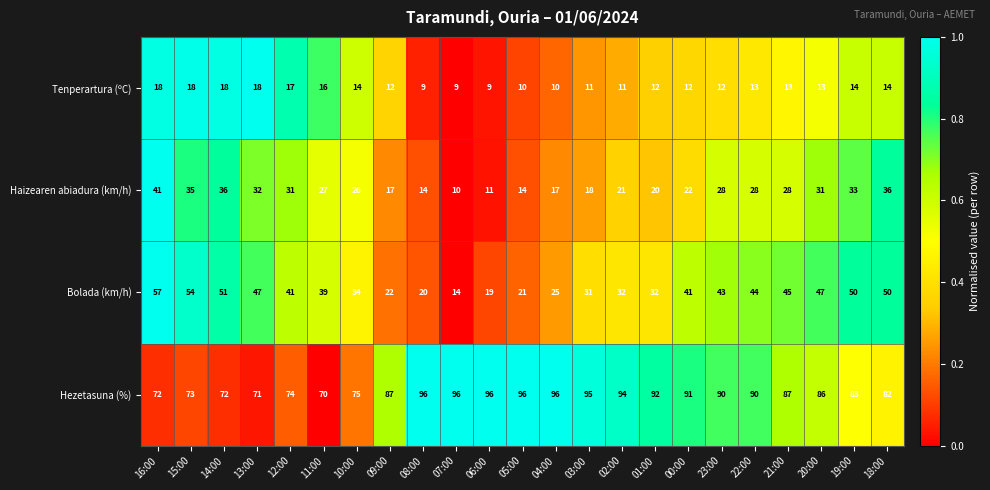

Which series has the largest total across all categories?

Hezetasuna (%)